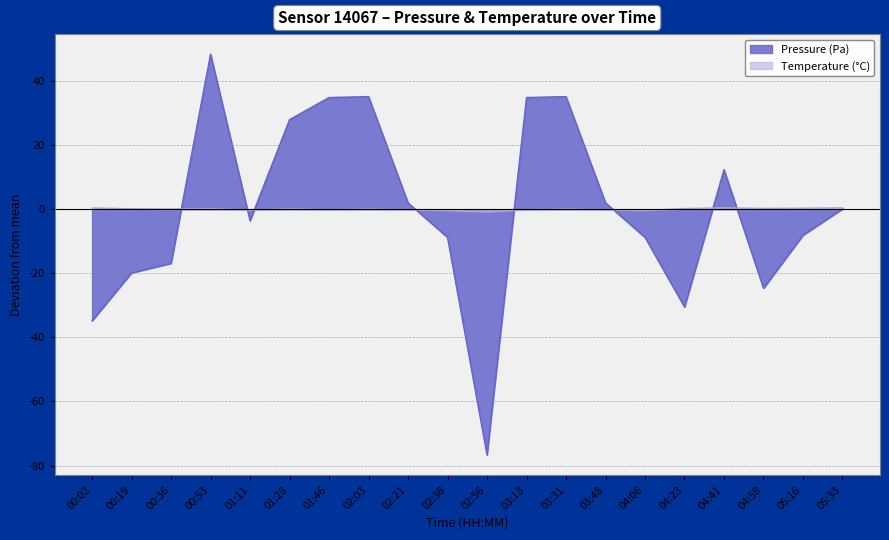

Between which two adjacent categories do temperature and pressure first intersect?

00:36 and 00:53